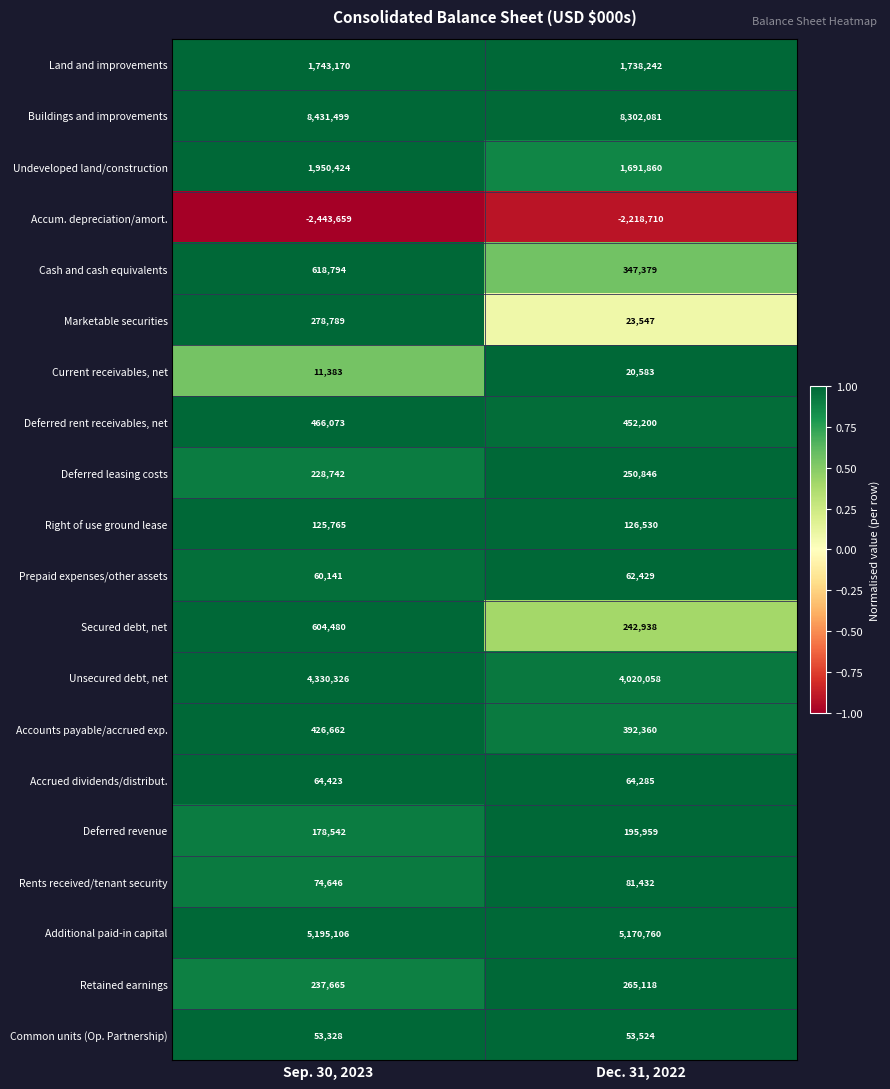

Which series has the largest total across all categories?

Buildings and improvements